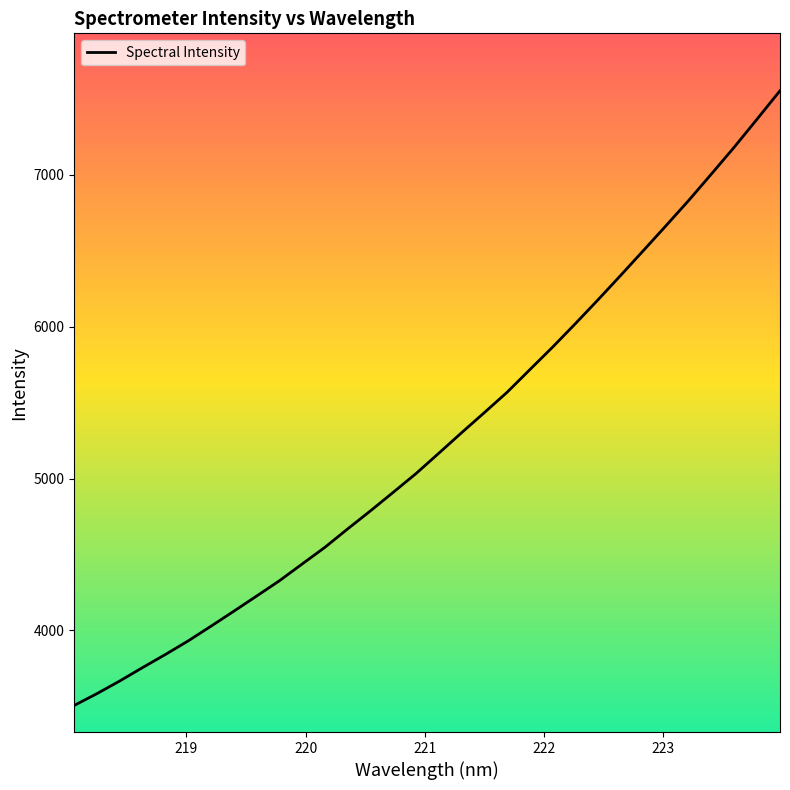

What is the minimum value shown in the chart?

3506.9